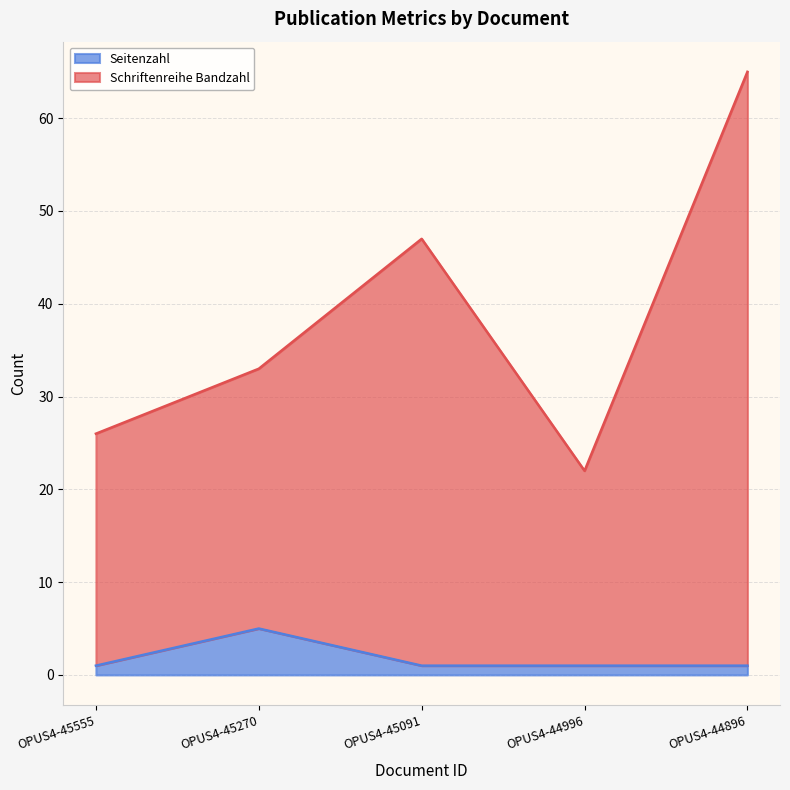

Which category has the lowest value across all series?

OPUS4-45555